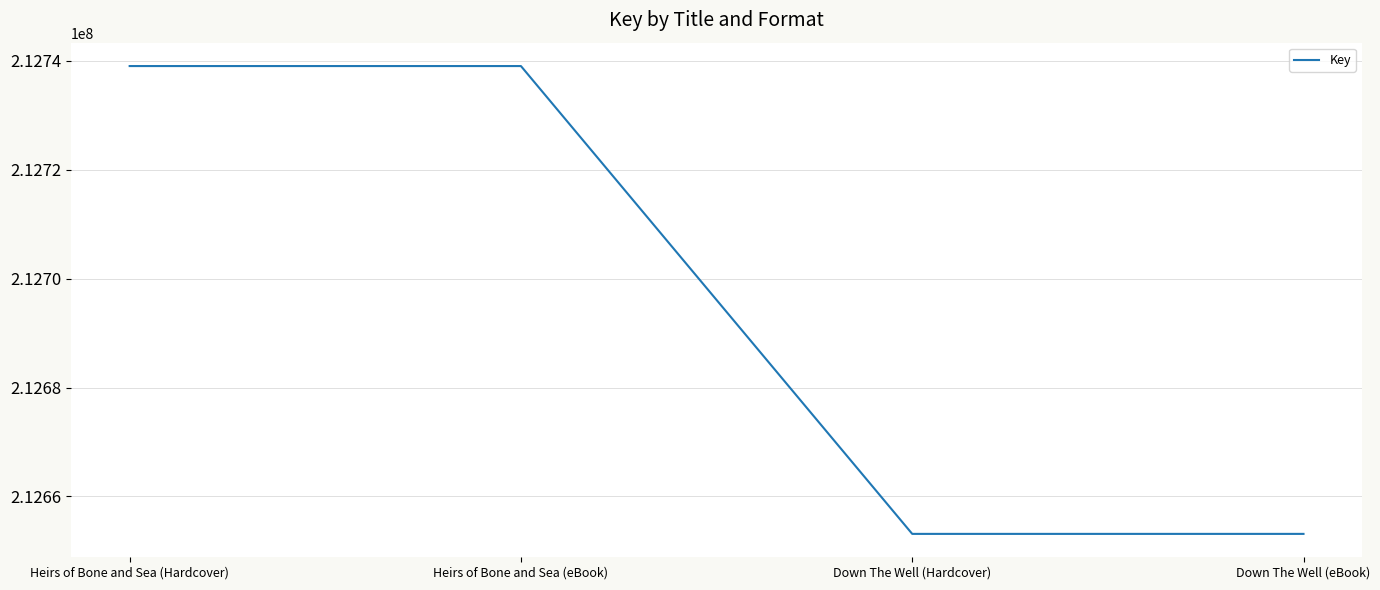

Which has a higher value, Down The Well (eBook) or Heirs of Bone and Sea (eBook)?

Heirs of Bone and Sea (eBook)